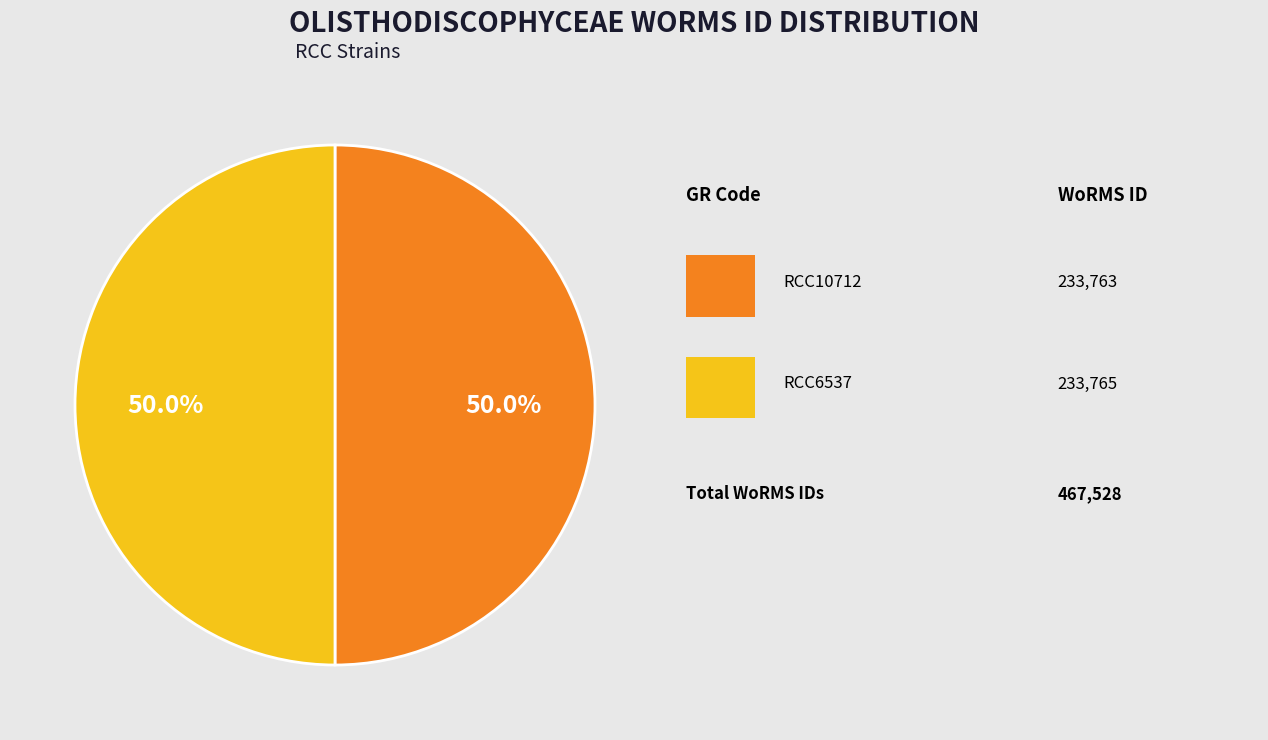

How many slices are in this pie chart?

2